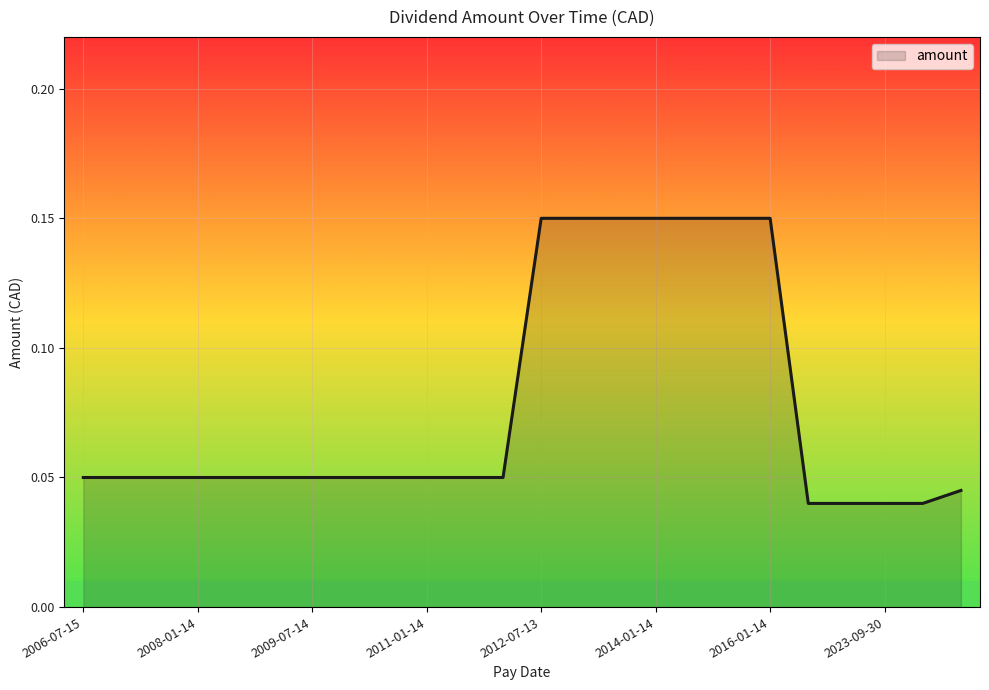

How many lines are shown in the chart?

1